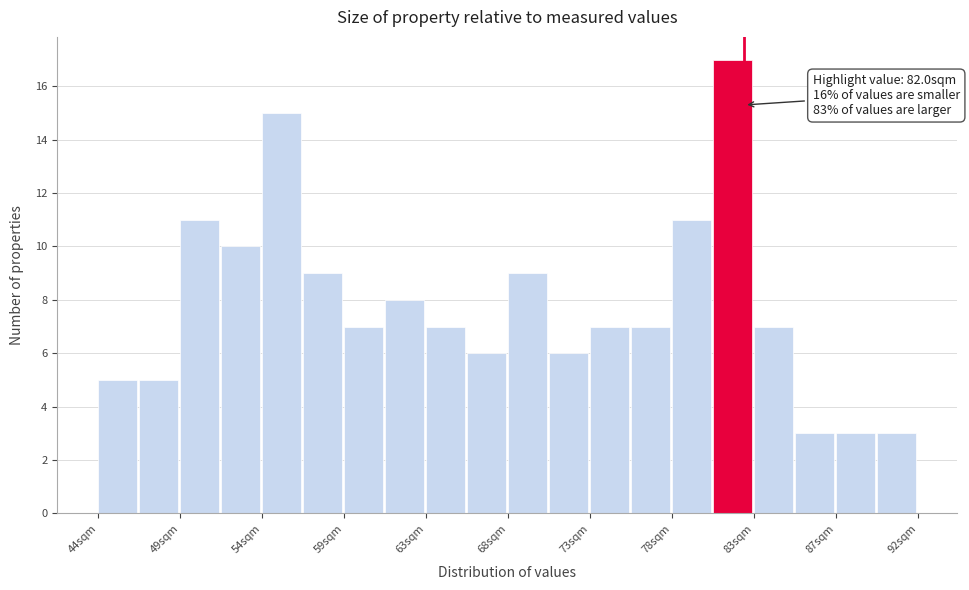

Over which range of the x-axis is the bar tallest?

80.0 to 82.5